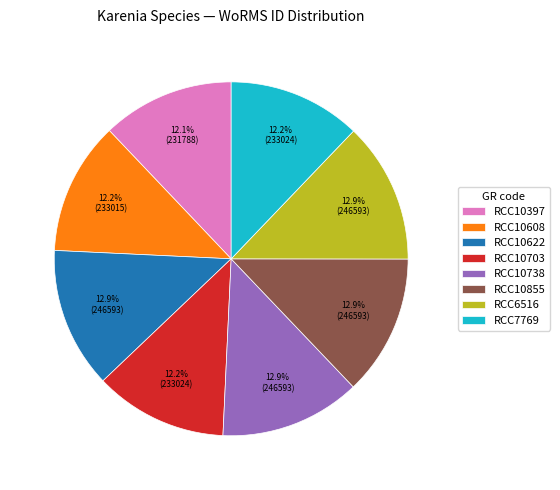

Is there any slice that represents more than half of the pie?

No